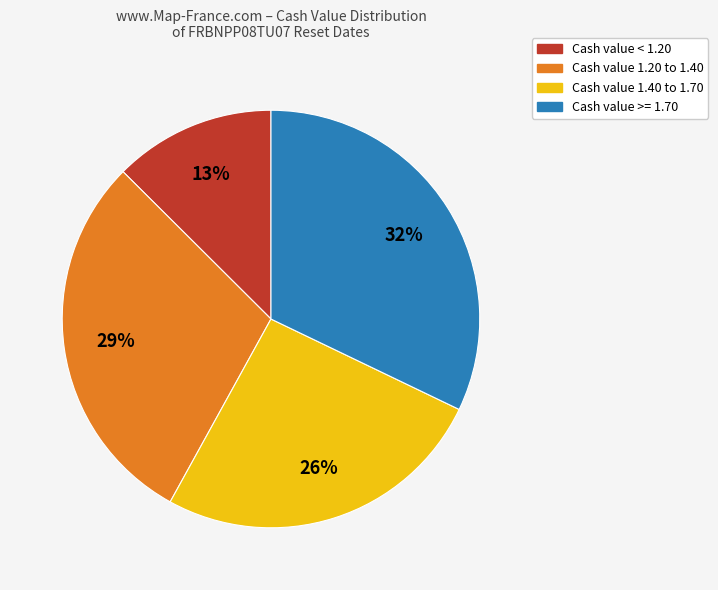

To the nearest percent, what percentage of the pie is Cash value 1.40 to 1.70?

26%